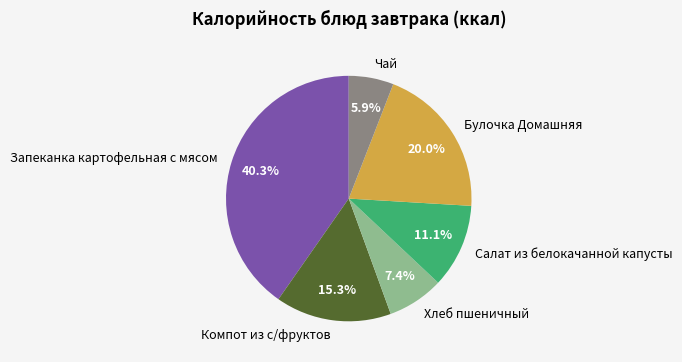

To the nearest percent, what percentage of the pie is Запеканка картофельная с мясом?

40%